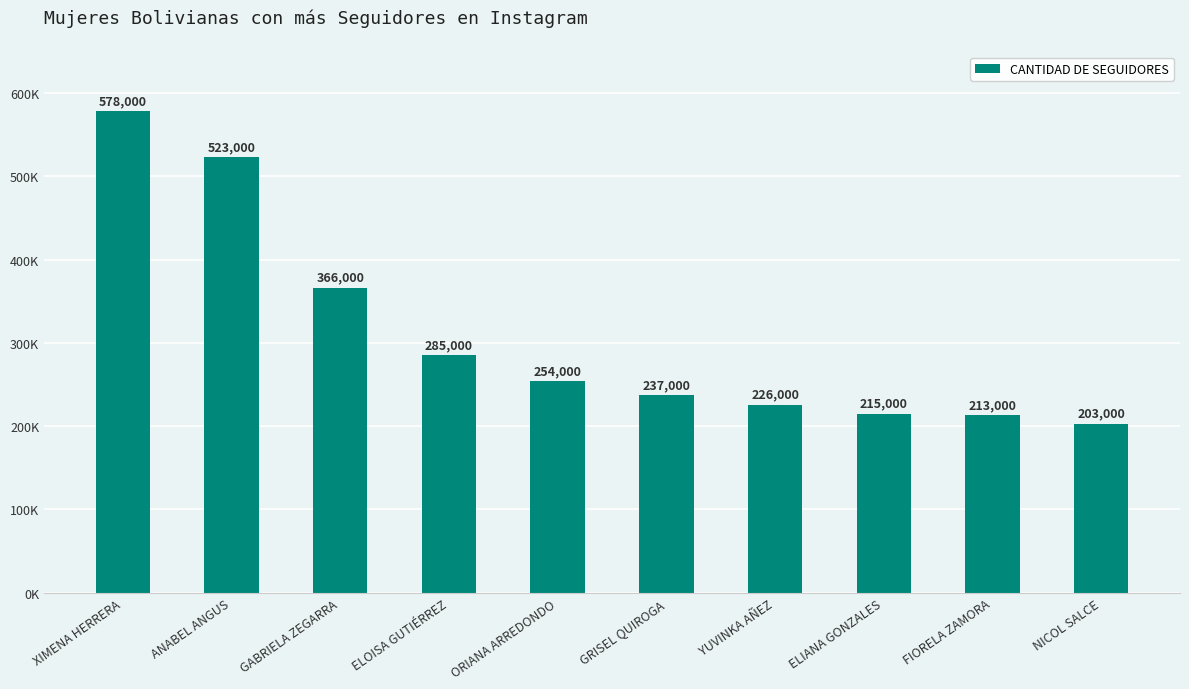

Reading left to right, list all the values displayed in this chart.

XIMENA HERRERA=578000	ANABEL ANGUS=523000	GABRIELA ZEGARRA=366000	ELOISA GUTIÉRREZ=285000	ORIANA ARREDONDO=254000	GRISEL QUIROGA=237000	YUVINKA AÑEZ=226000	ELIANA GONZALES=215000	FIORELA ZAMORA=213000	NICOL SALCE=203000